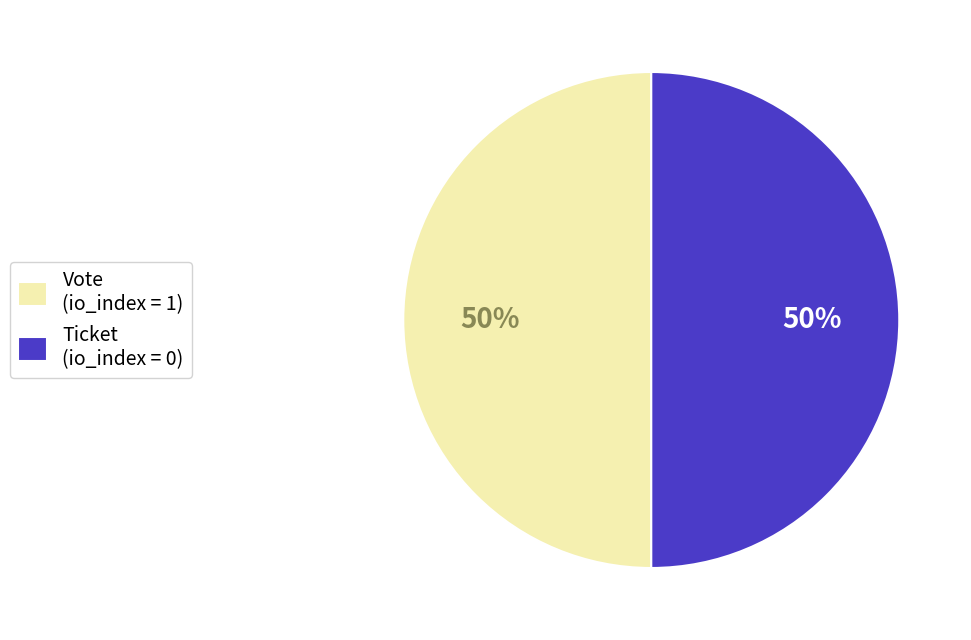

To the nearest percent, what is the average slice percentage?

50%